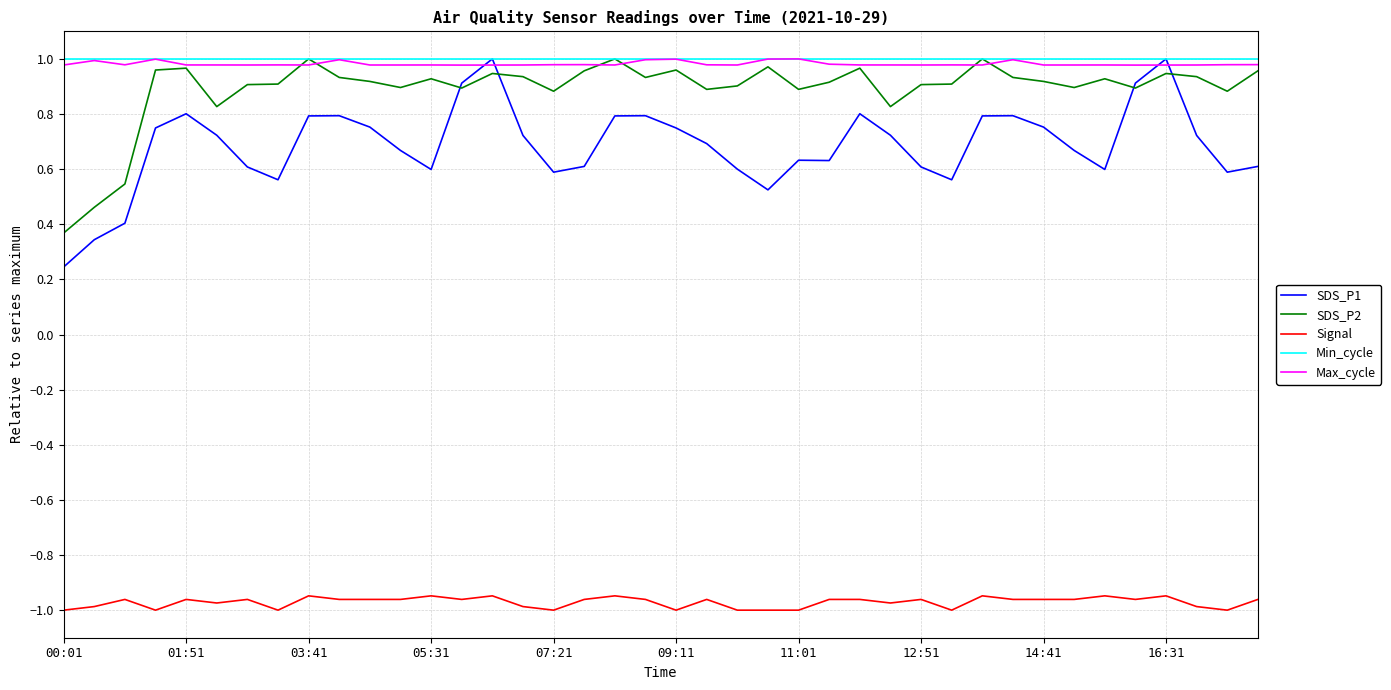

Which series has the widest spread of values?

SDS_P1